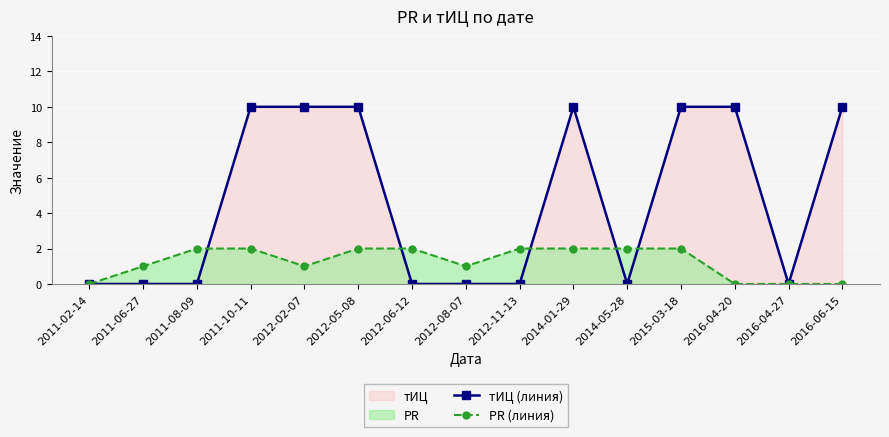

Which series ends up on top after the final intersection of PR (линия) and тИЦ (линия)?

тИЦ (линия)